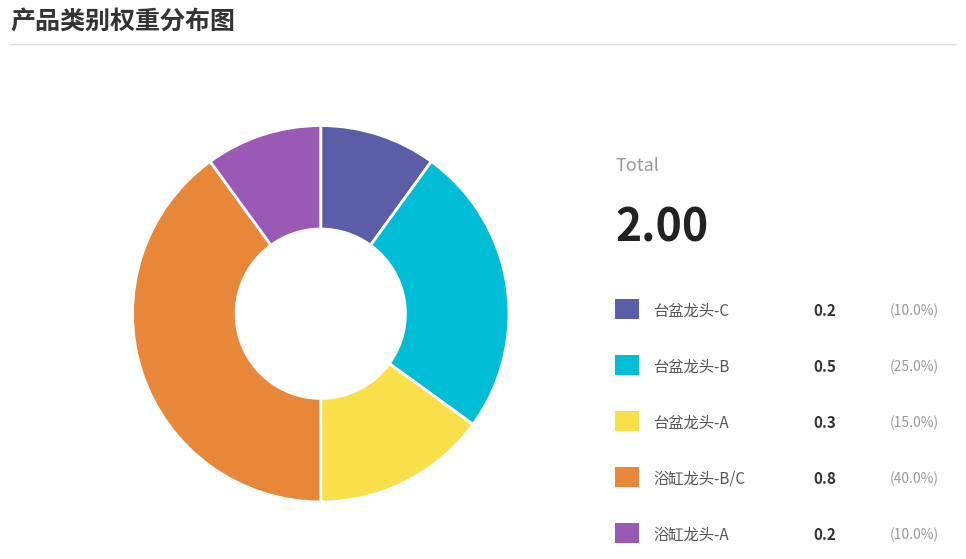

Does any single category account for the majority?

No